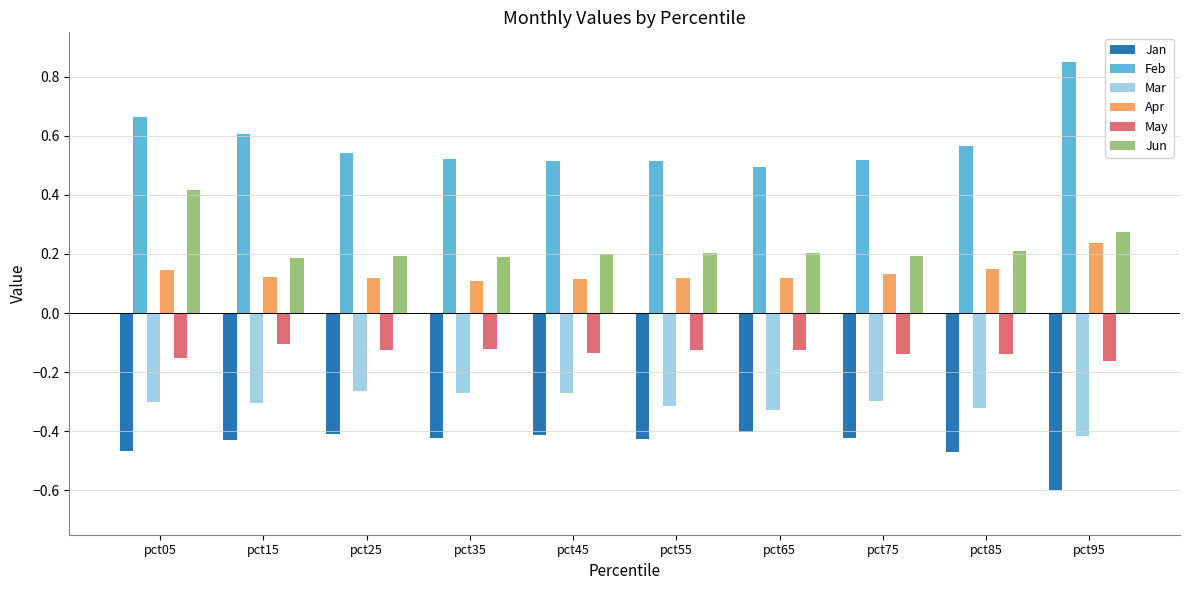

What is the minimum value shown in the chart?

-0.6